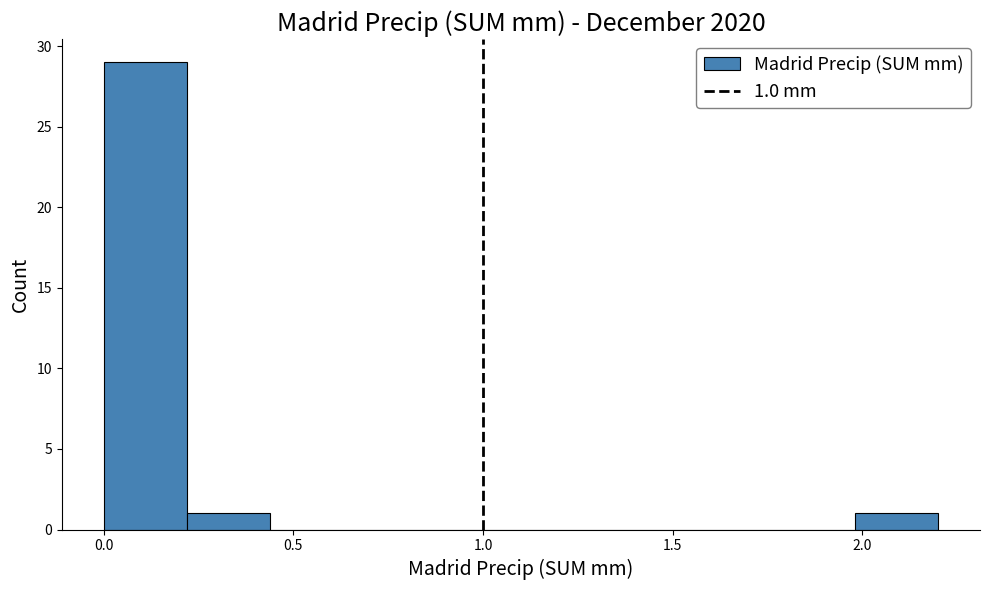

Over which range of the x-axis is the bar tallest?

0.00 to 0.22